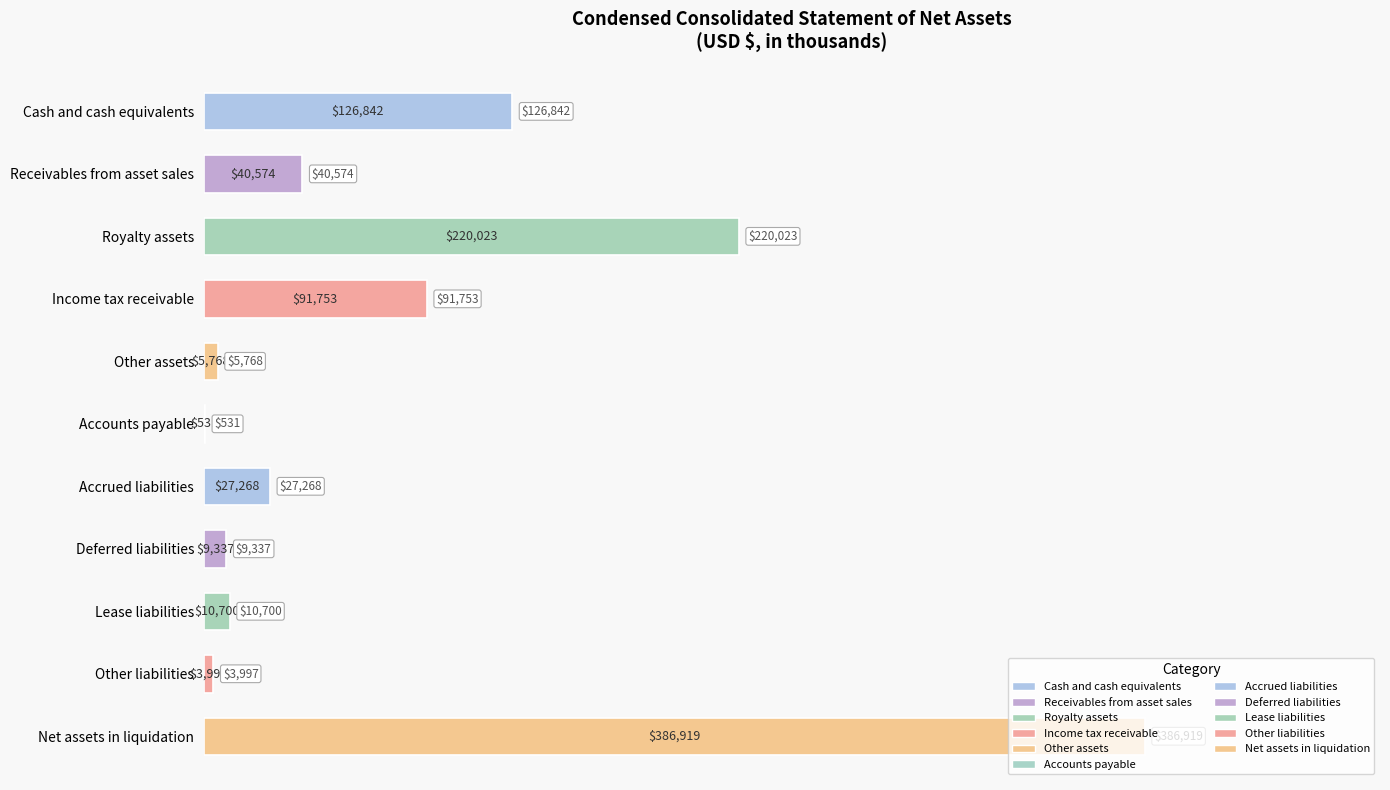

What is the greatest value displayed?

386919